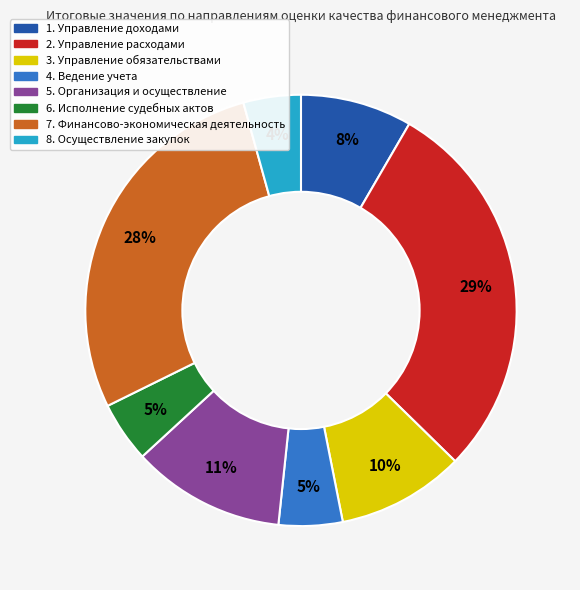

Which category has the biggest portion of the pie?

2. Управление расходами